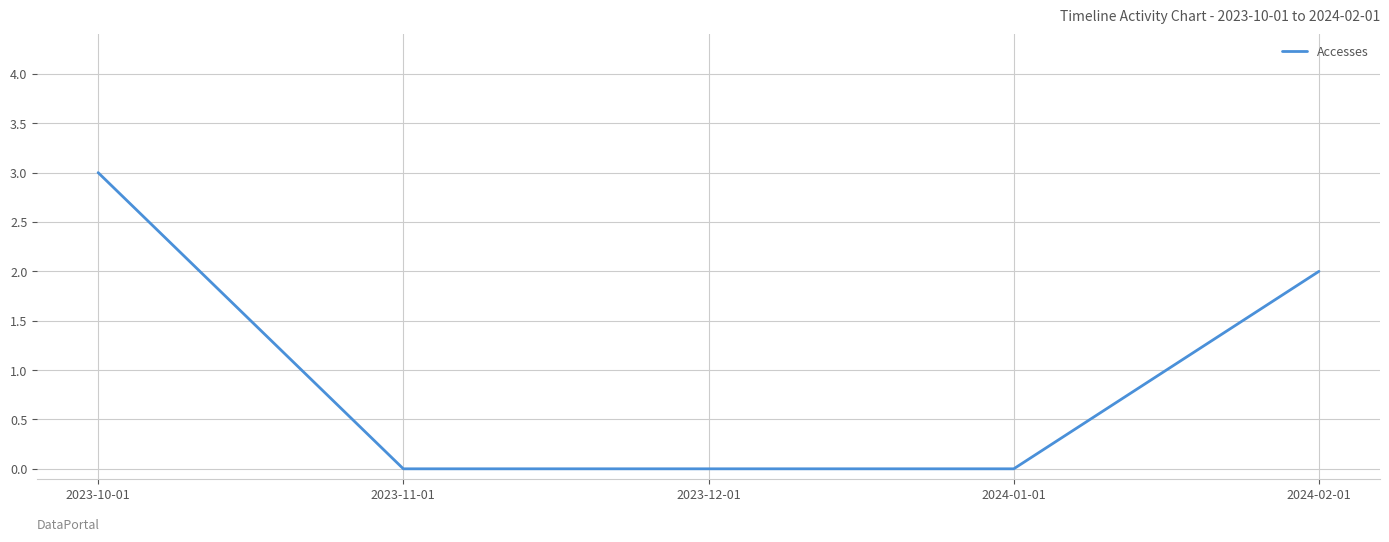

Which category has the highest value across all series?

2023-10-01